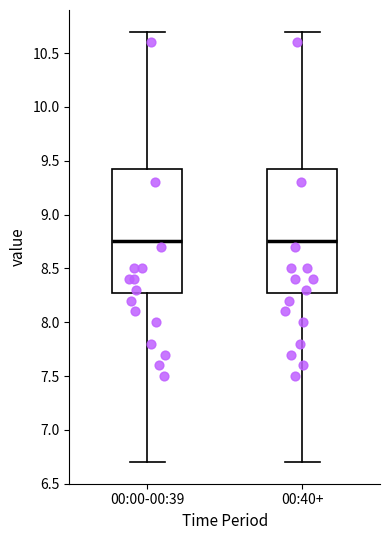

Reading left to right, read every box against the y-axis: the position of its median line, the range the box covers, and the ends of its whiskers. The values are not printed on the chart, so give them approximately, as read against the axis.

00:00-00:39: median 8.75, box 8.30 to 9.45, whiskers 6.70 to 10.70
00:40+: median 8.75, box 8.30 to 9.45, whiskers 6.70 to 10.70